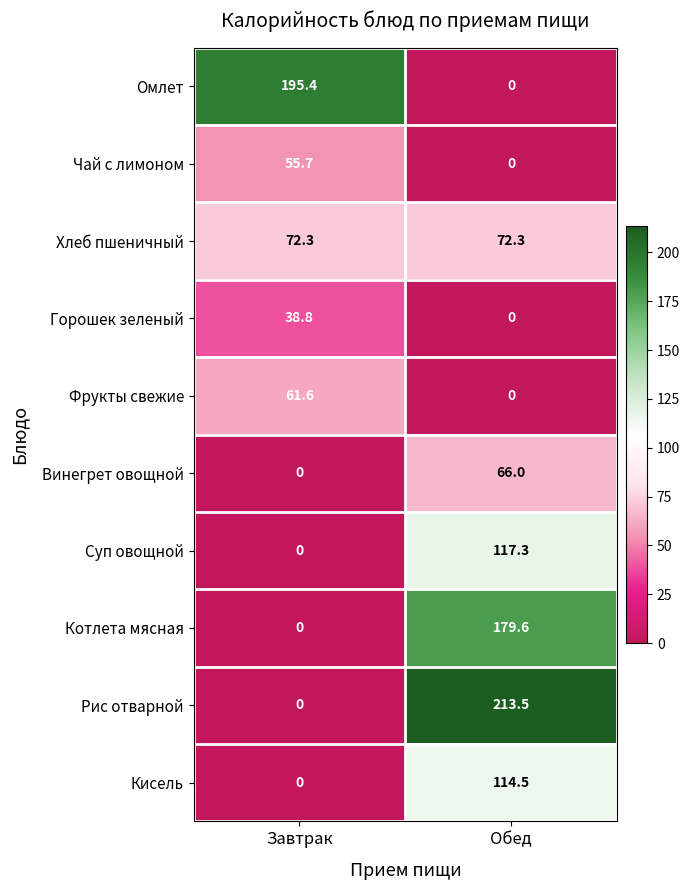

Which category has the highest value in the Суп овощной series?

Обед